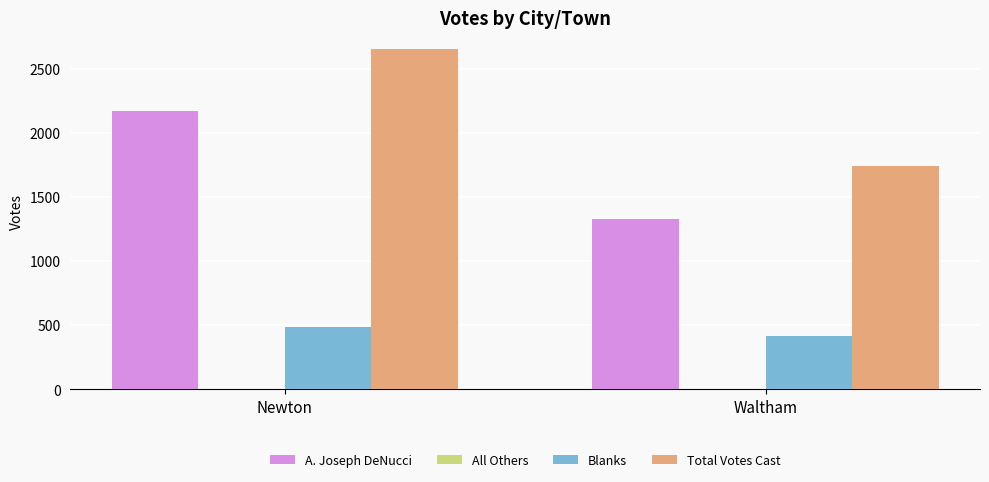

Reading right to left, list all the values displayed in this chart.

A. Joseph DeNucci: Waltham=1327	Newton=2168
Blanks: Waltham=417	Newton=484
Total Votes Cast: Waltham=1744	Newton=2652